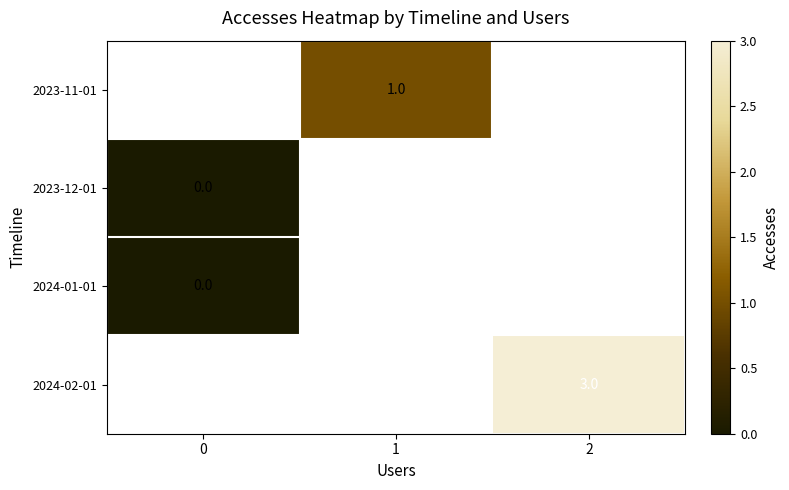

True or false: 2024-02-01 has a value of 5 at 2.

False